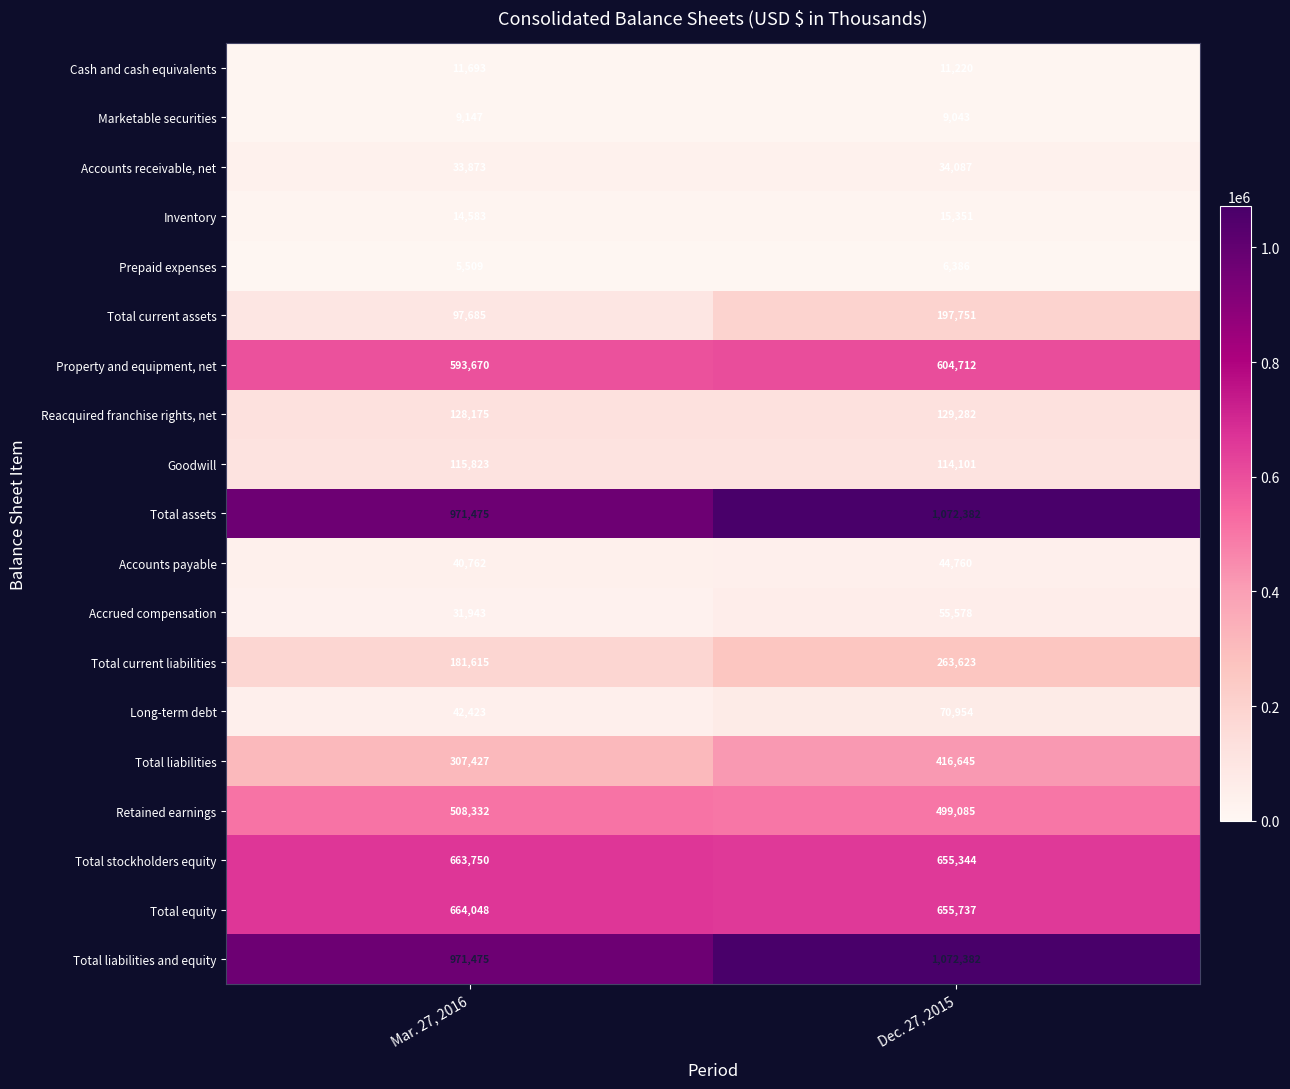

True or false: Marketable securities has a value of 9043 at Dec. 27, 2015.

True